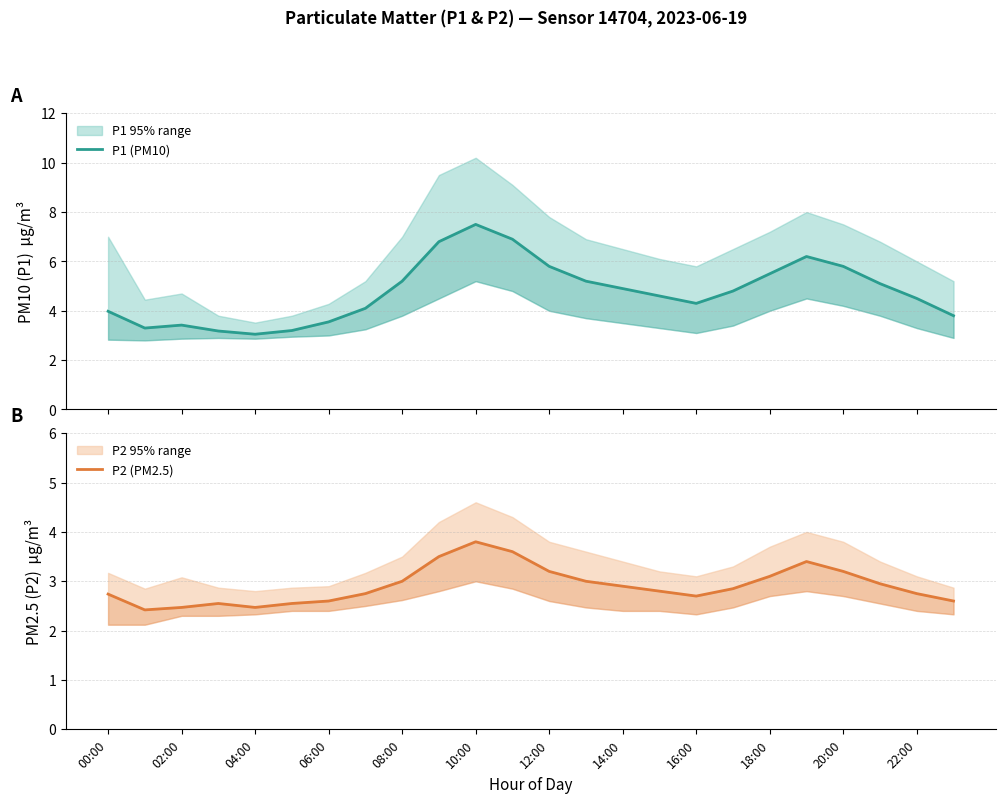

What is the smallest value displayed?

2.4